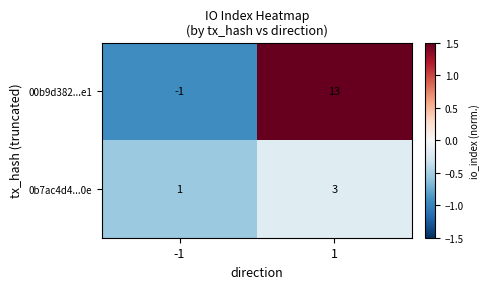

What is the total value across all series at -1?

0